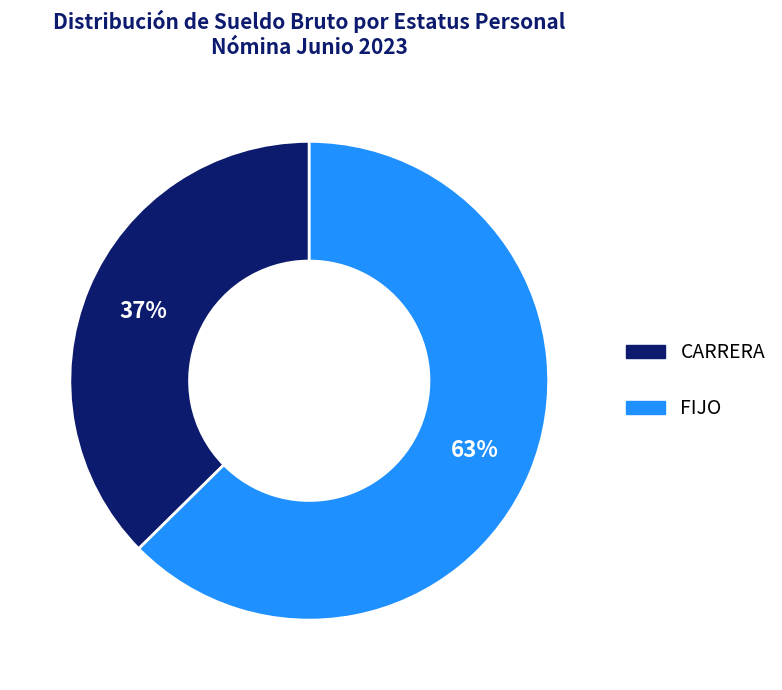

What is the largest slice in the pie chart?

FIJO